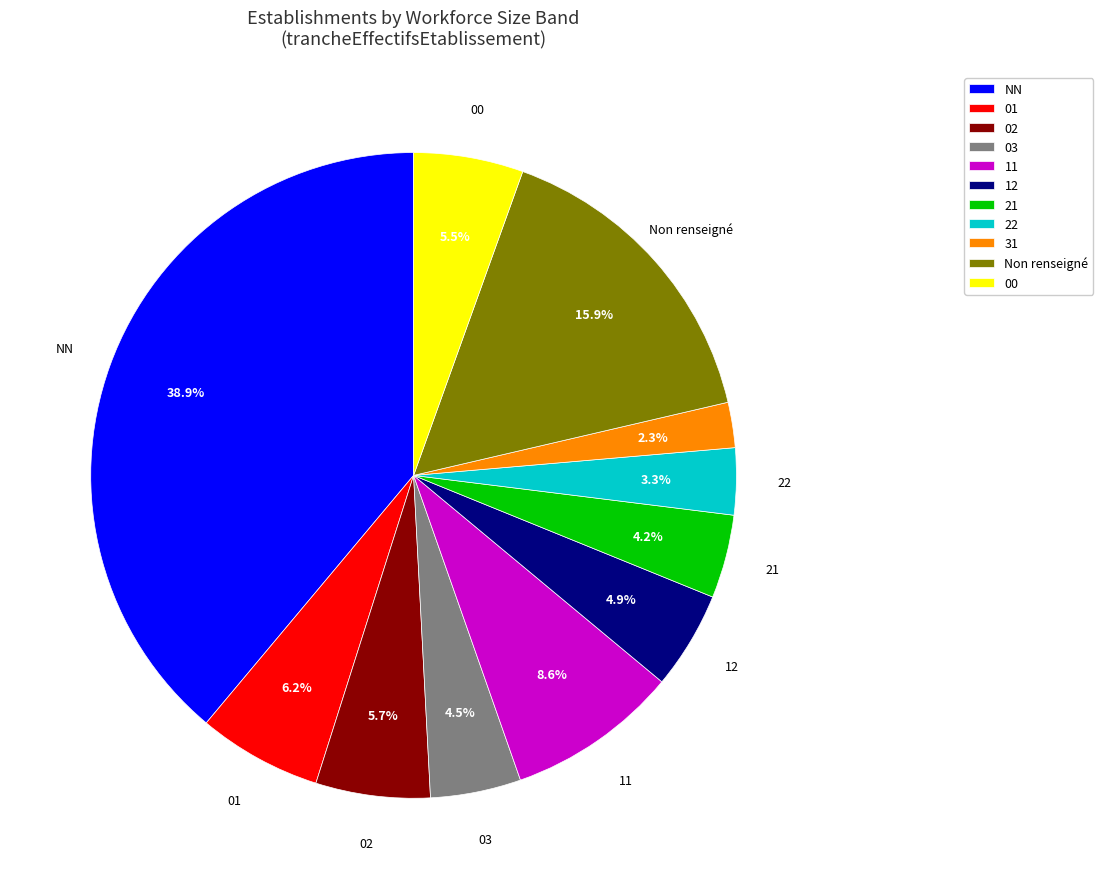

Is there a majority slice in this chart?

No